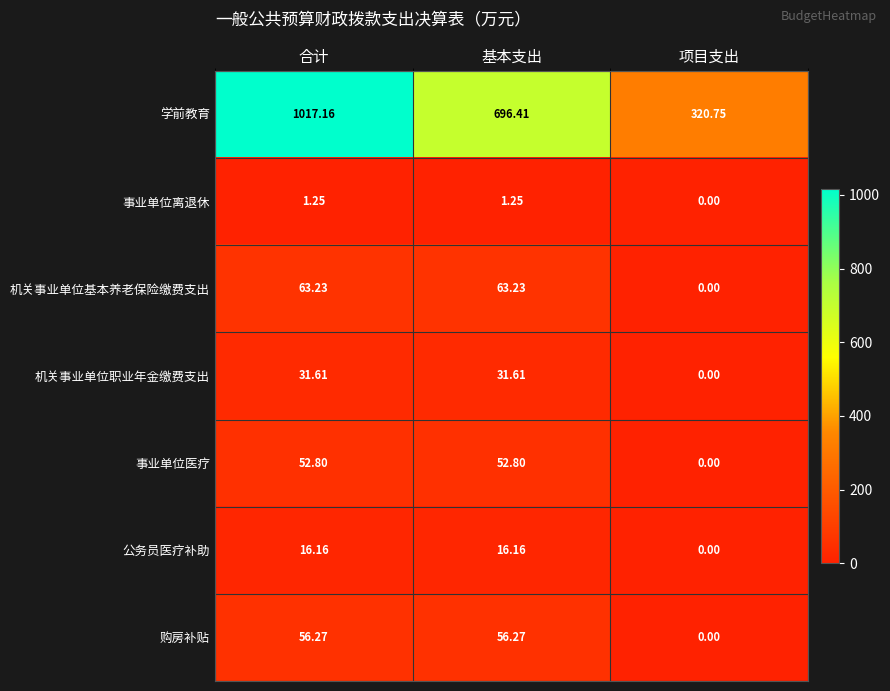

Which series has the largest total across all categories?

学前教育